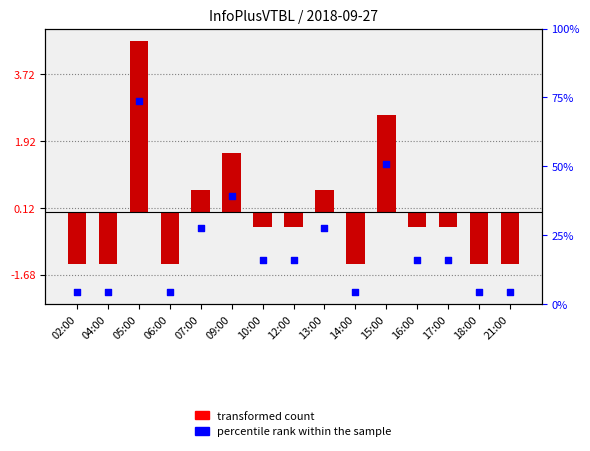

What is the total value across all series at 05:00?

7.6